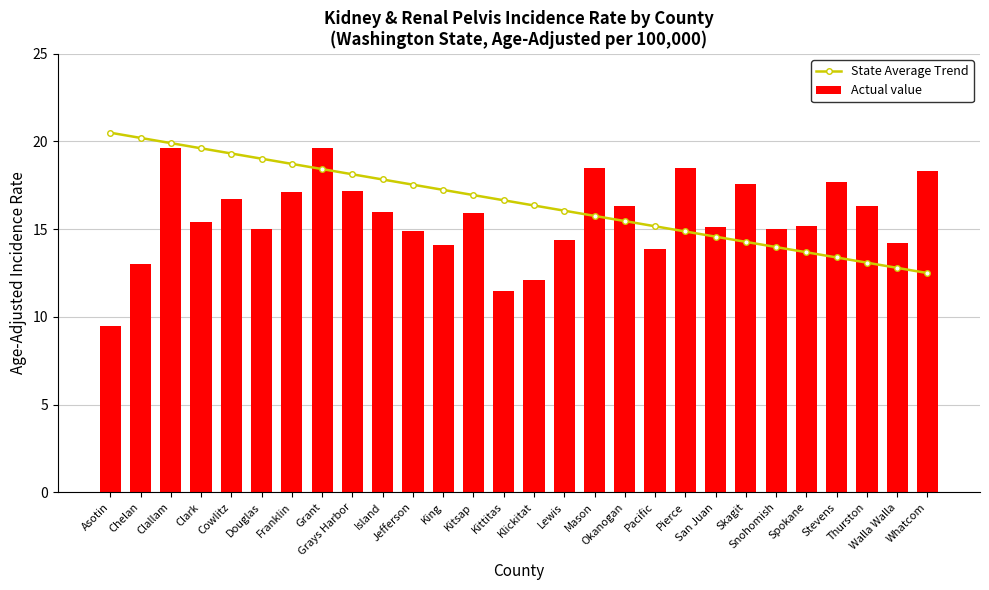

Which series has the largest total across all categories?

State Average Trend